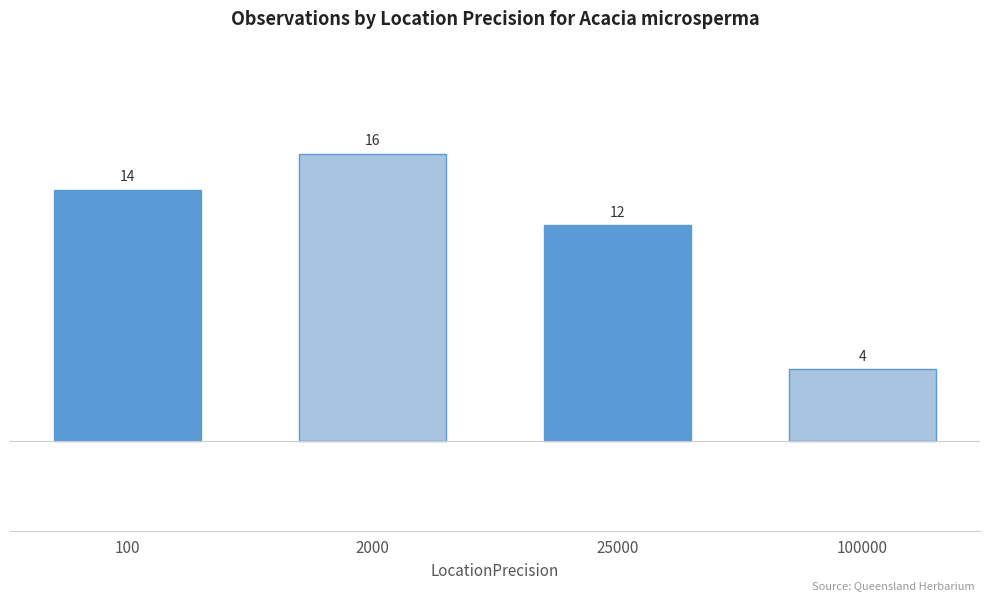

Rank the categories by value from highest to lowest.

2000, 100, 25000, 100000